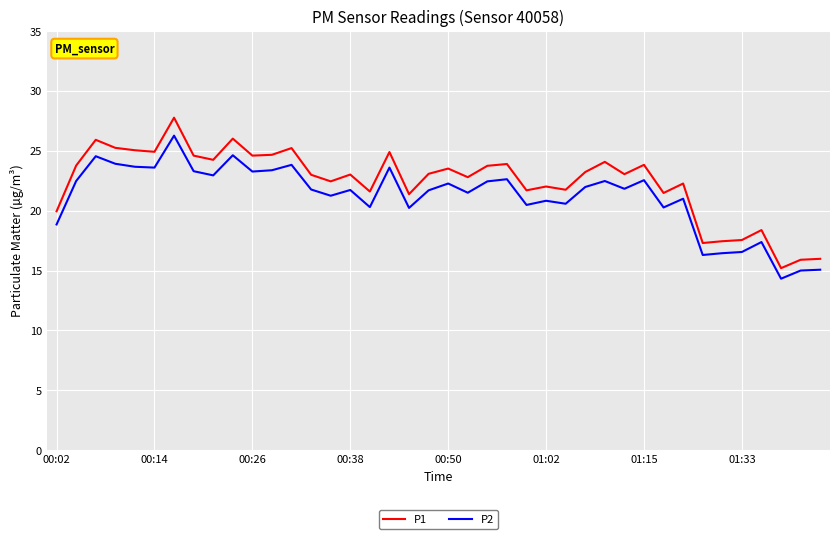

Does the chart have visible grid lines?

Yes